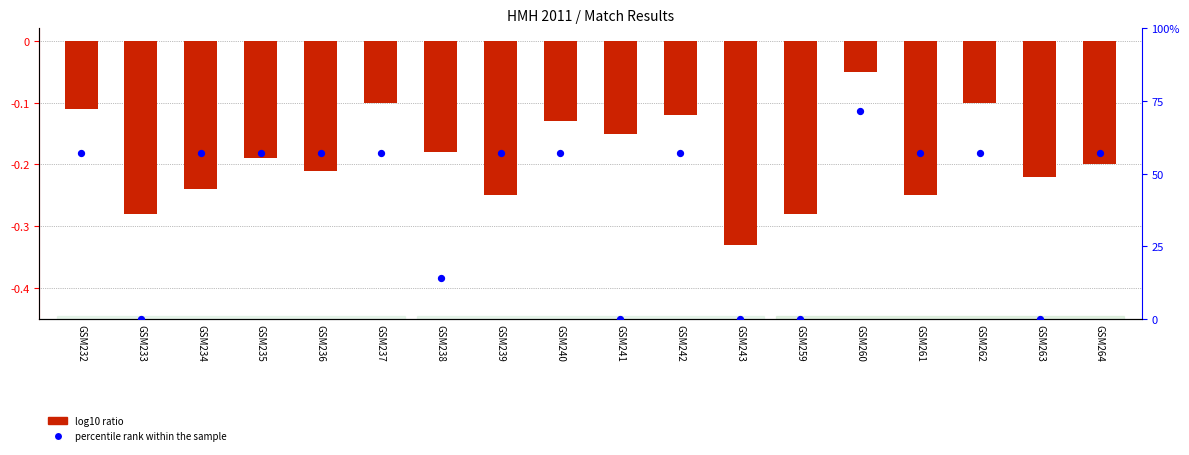

Is the value of percentile rank within the sample at GSM235 greater than the value of log10 ratio at GSM243?

Yes